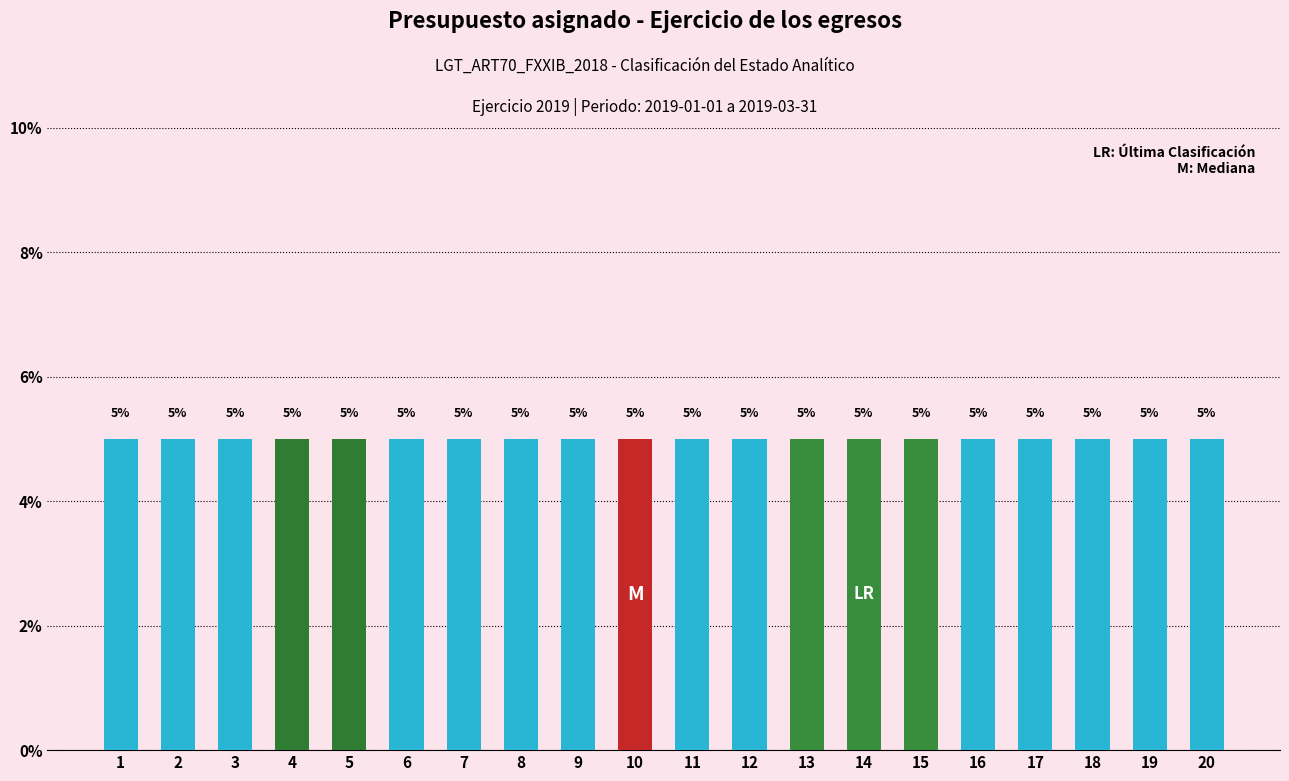

Rank the categories by value from highest to lowest.

20, 19, 18, 17, 16, 15, 14, 13, 12, 11, 10, 9, 8, 7, 6, 5, 4, 3, 2, 1